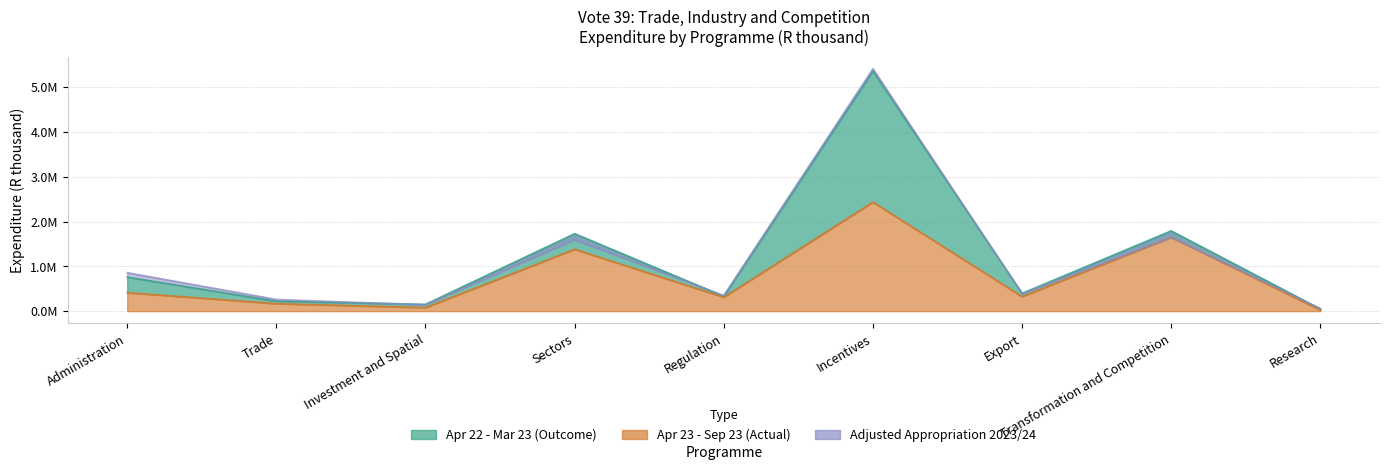

What is the value of the Adjusted Appropriation 2023/24 point at the 1st from the left?

859099